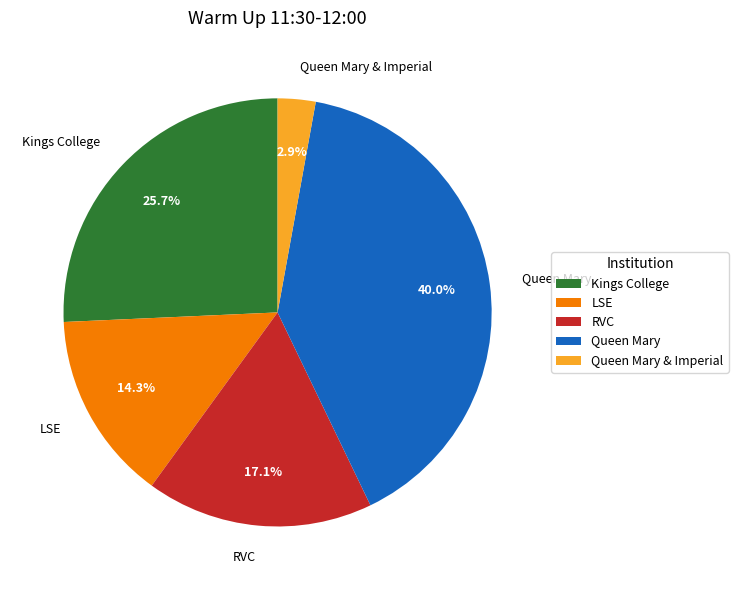

How many slices are in this pie chart?

5